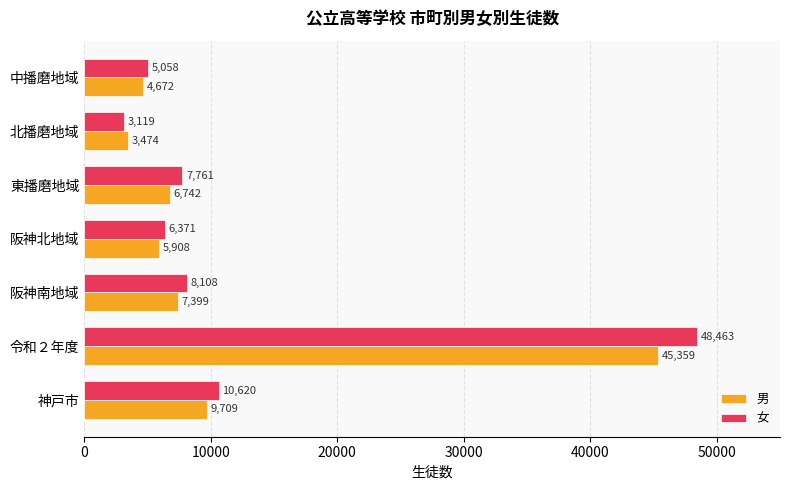

Count the number of data series in this chart.

2